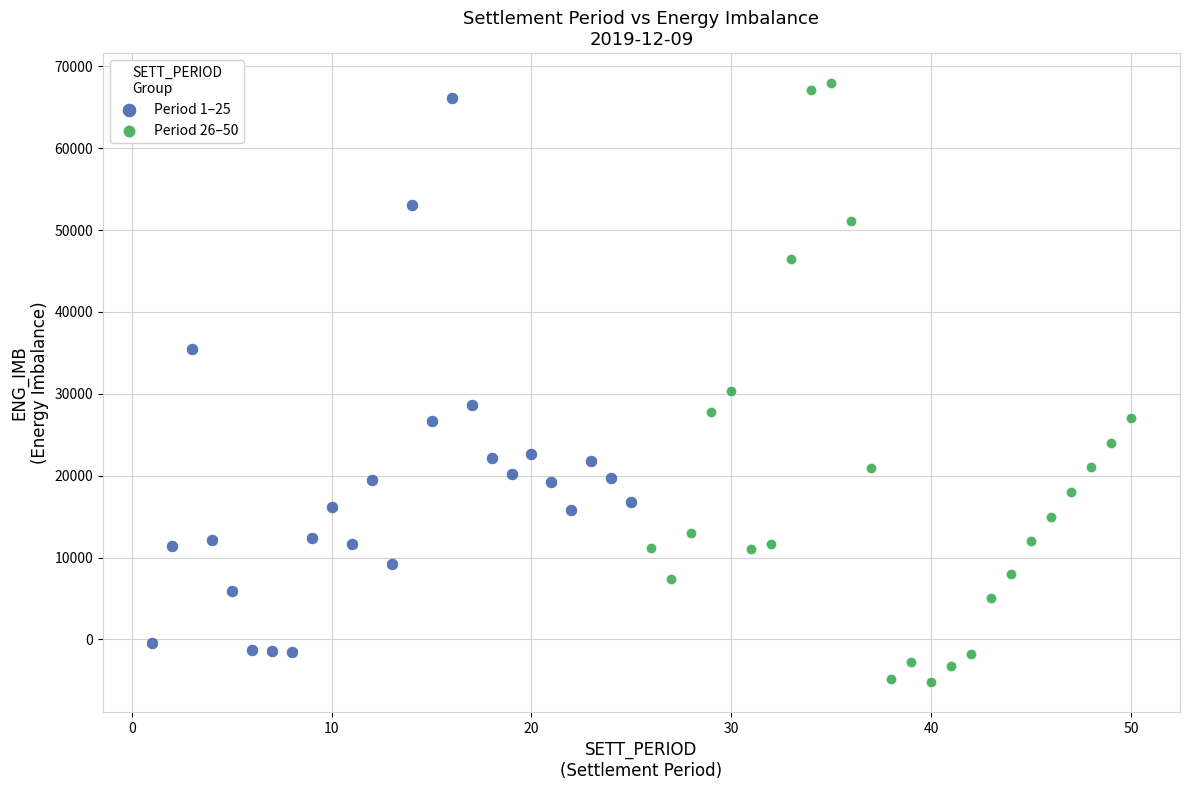

Which series contains the lowest Y value?

Period 26–50